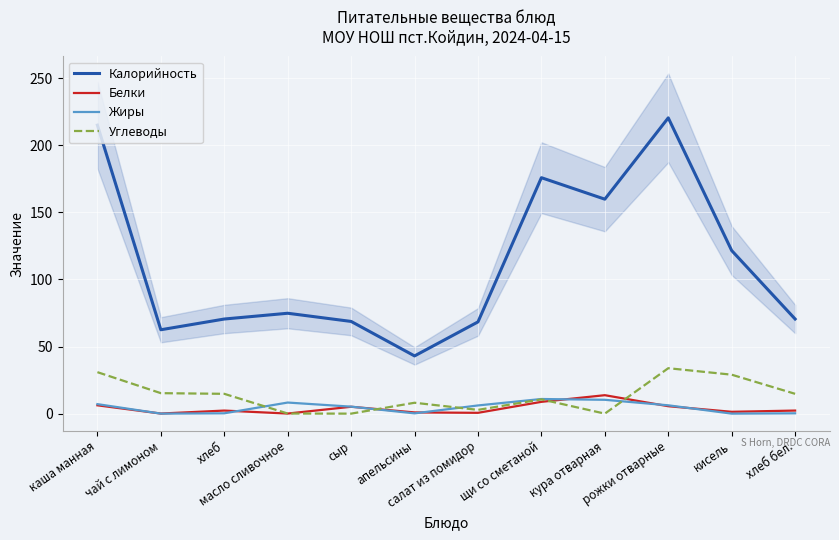

True or false: Белки and Калорийность cross at least once.

False